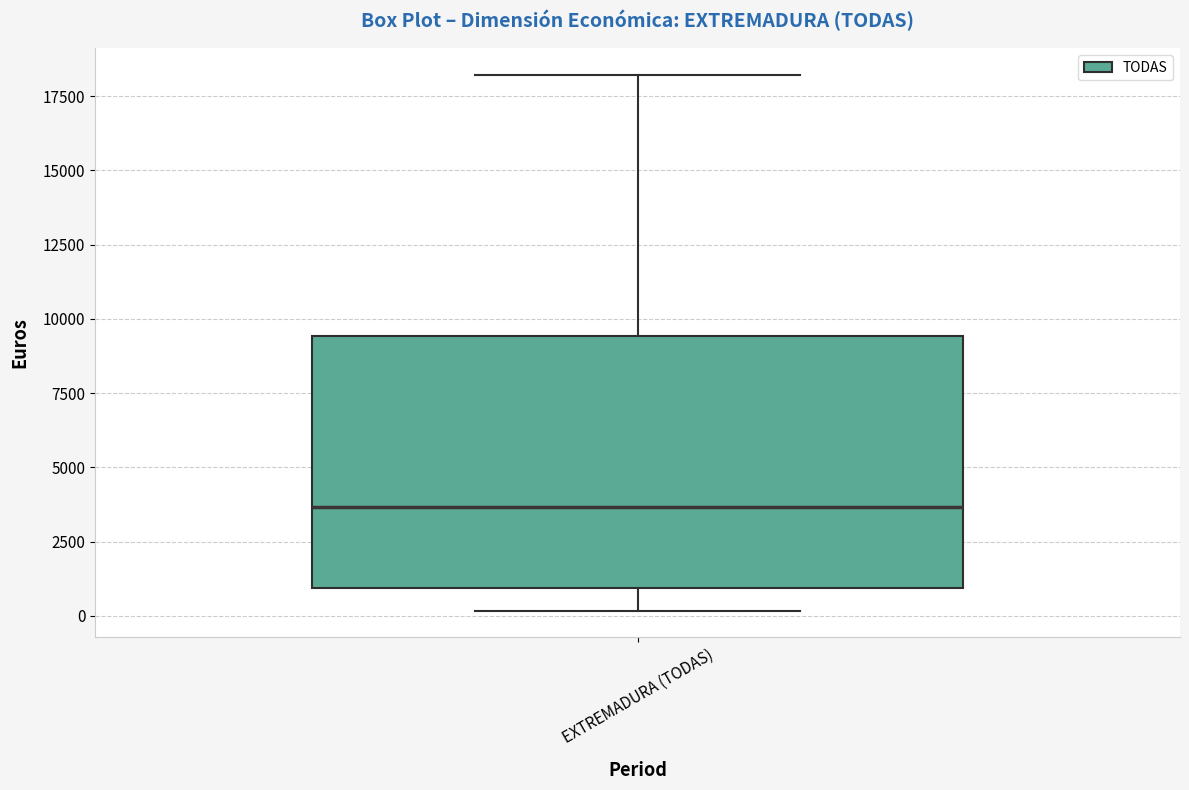

Read this box plot against the y-axis: the position of the median line, the range covered by the box, and the ends of both whiskers. The values are not printed on the chart, so give them approximately, as read against the axis.

median 3500, box 1000 to 9500, whiskers 0 to 18000